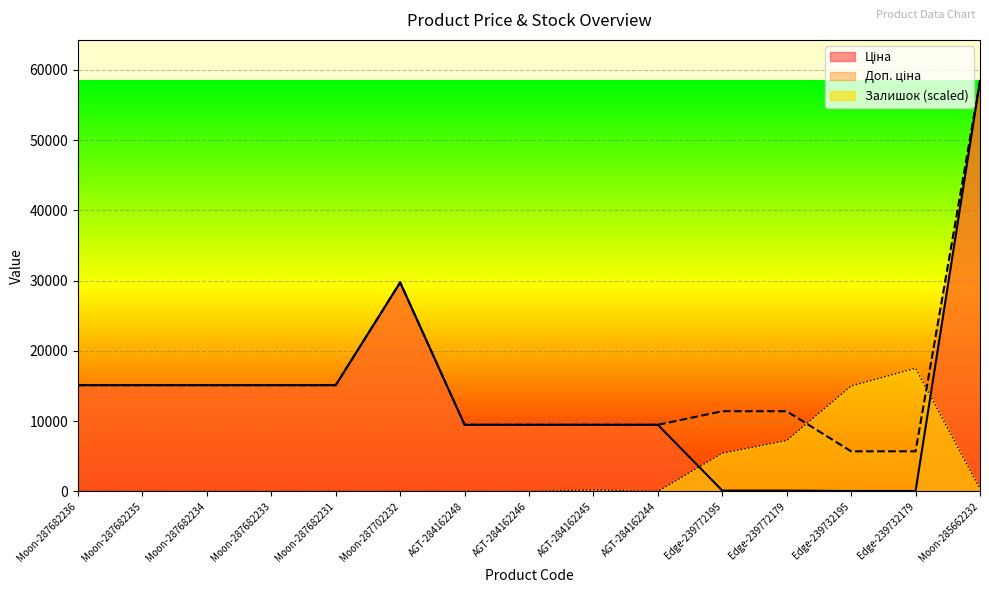

Between AGT-284162246 and Edge-239772179, which is larger?

AGT-284162246